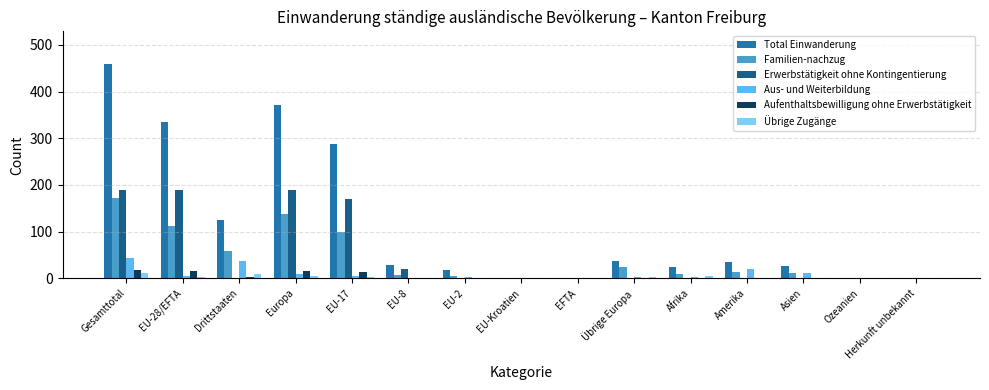

What is the total value across all series at Asien?

52